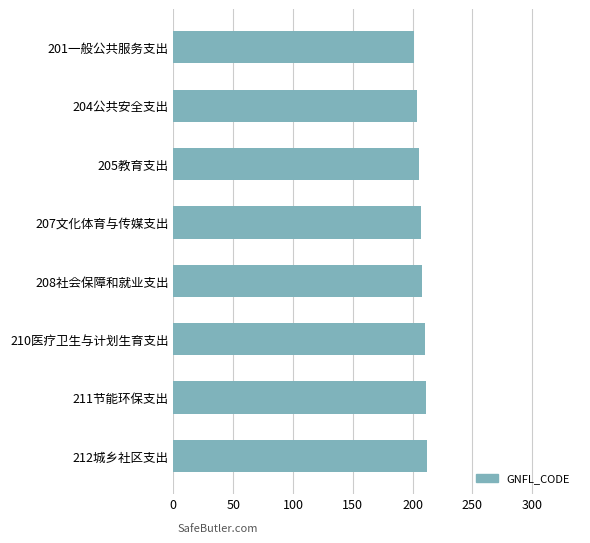

What is the difference between the second highest and minimum values?

10